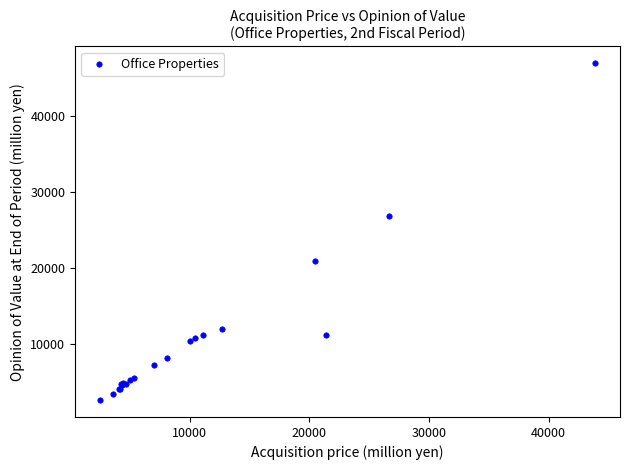

What Y value in the scatter plot is closest to 24775?

26800